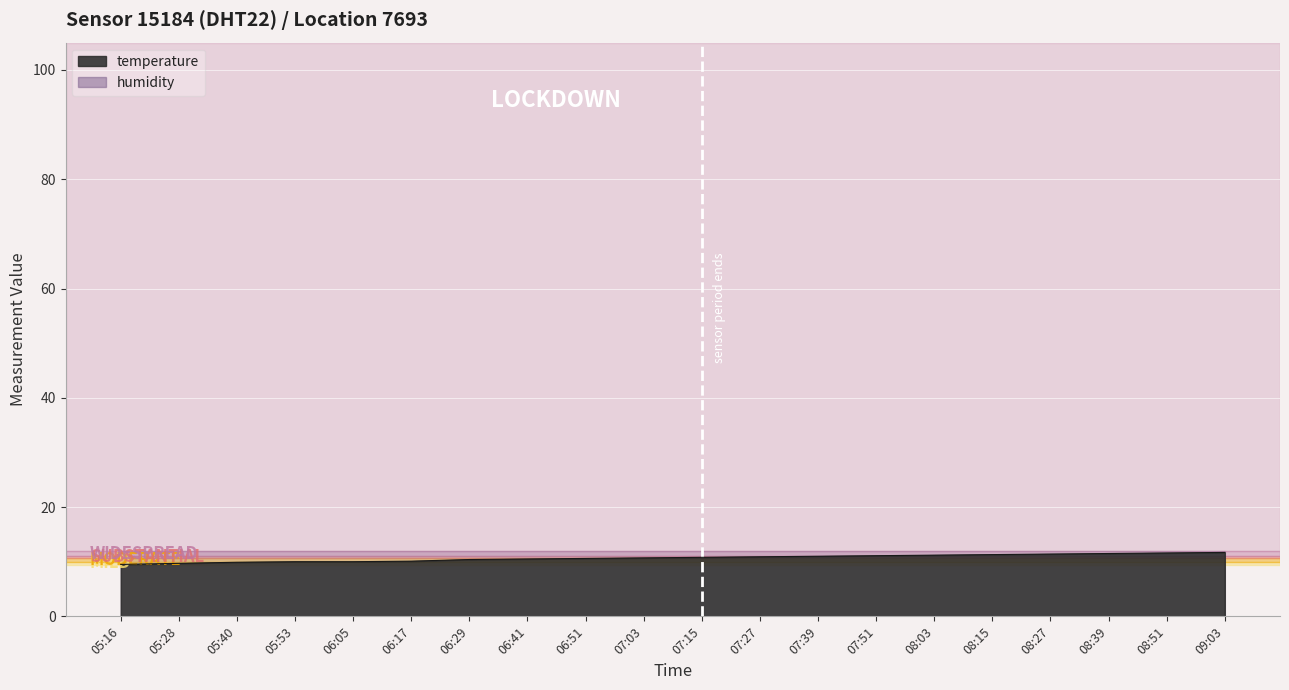

What value does the data have at 06:29?

10.4